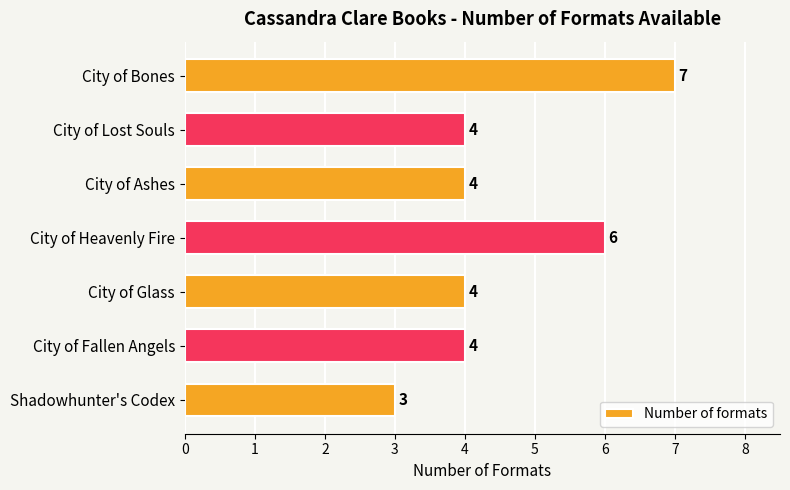

Are the bars grouped side by side (vs. stacked)?

No